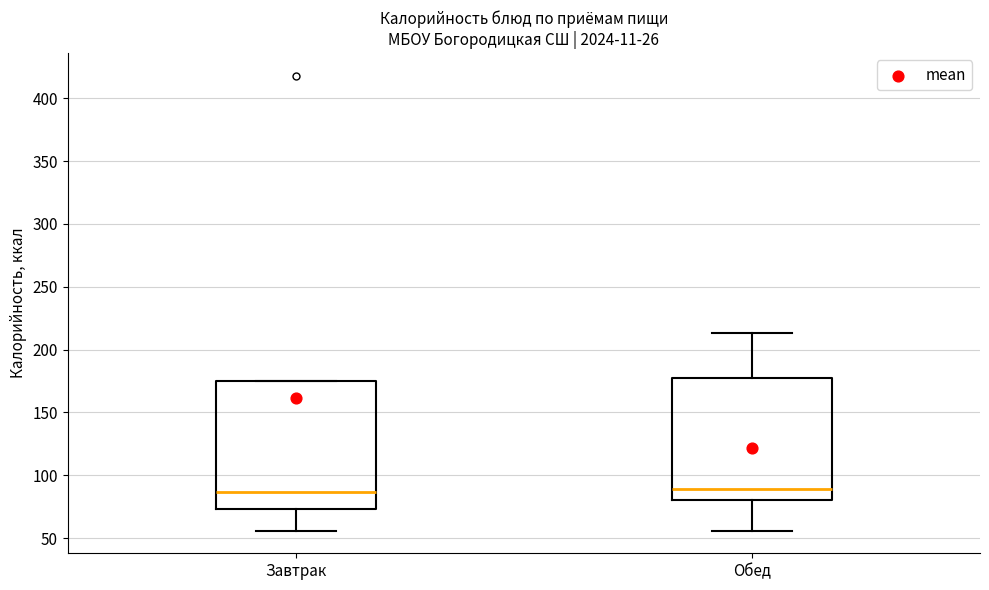

Reading left to right, read every box against the y-axis: the position of its median line, the range the box covers, and the ends of its whiskers. The values are not printed on the chart, so give them approximately, as read against the axis.

Завтрак: median 85, box 75 to 175, whiskers 55 to 175
Обед: median 90, box 80 to 175, whiskers 55 to 215